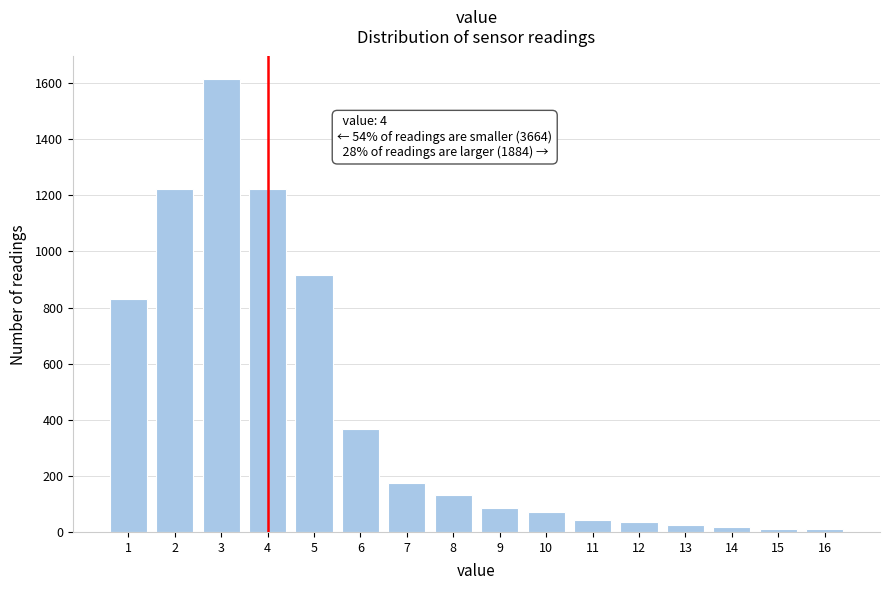

Reading left to right, what are all the values shown in this chart?

829	1221	1614	1221	916	366	174	131	87	70	44	35	26	17	9	9